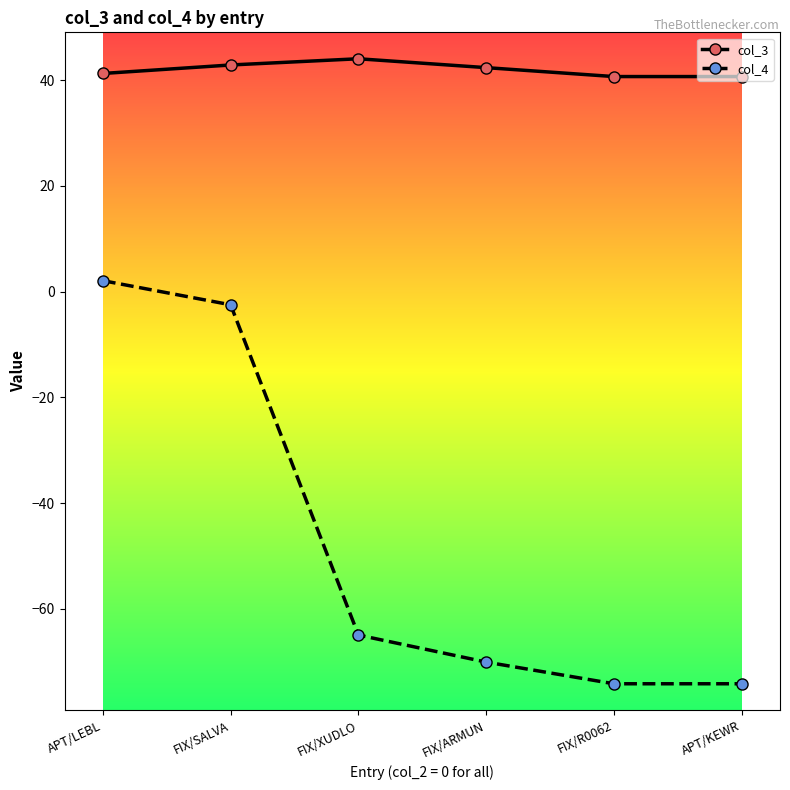

At which label does col_4 first exceed -64?

APT/LEBL